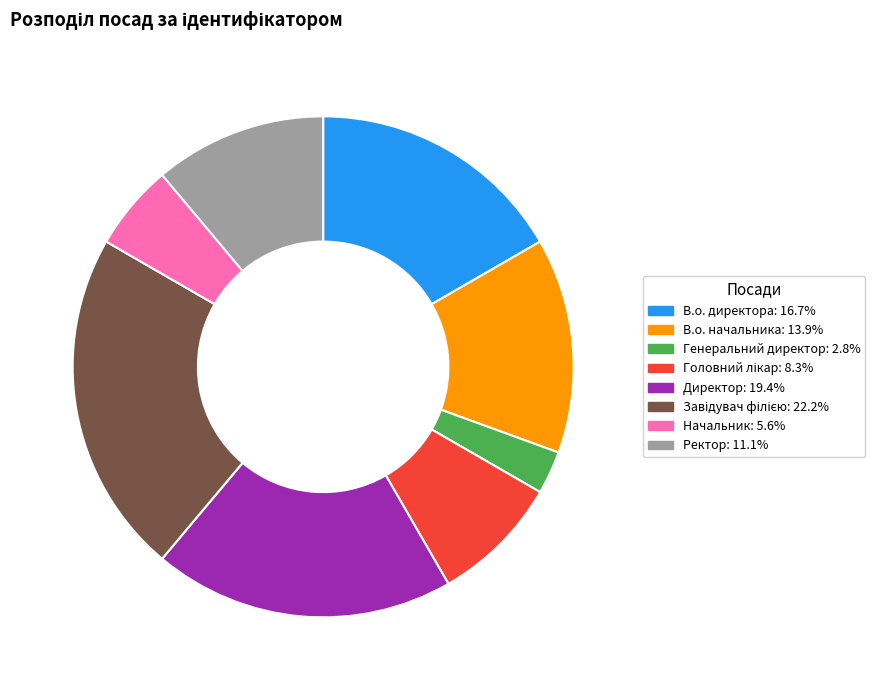

Is there any slice that represents more than half of the pie?

No